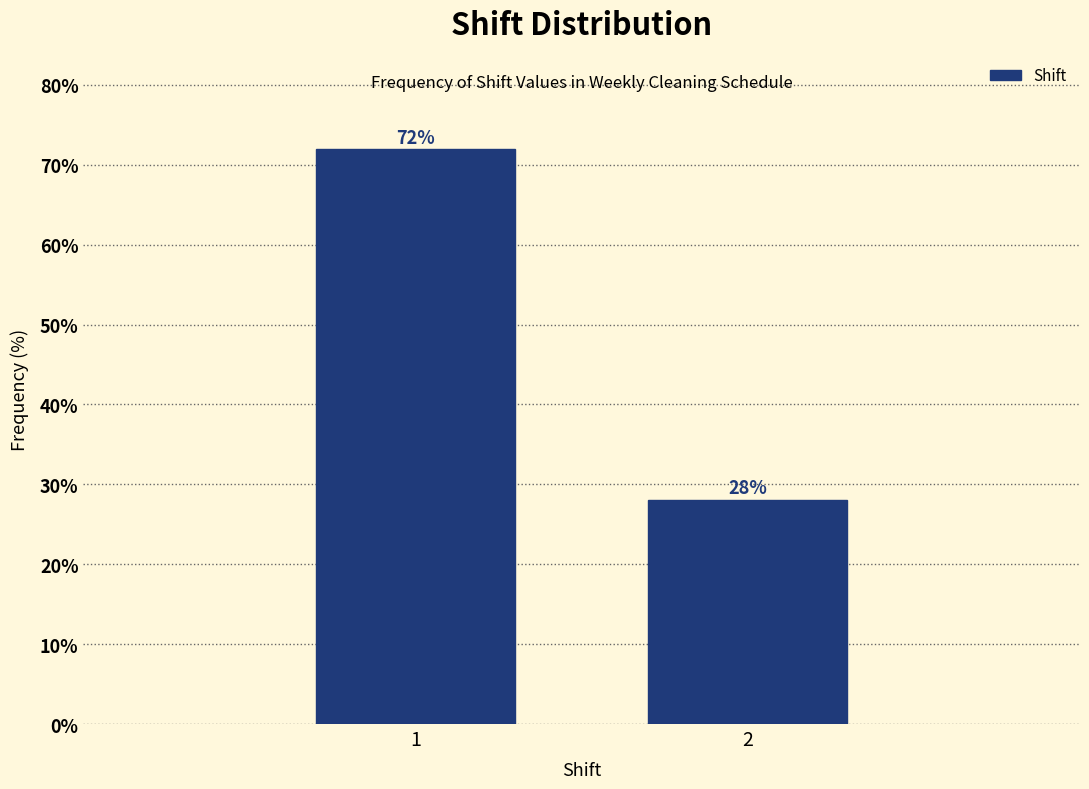

The chart shows a value of 44.0 at 1. True or false?

False